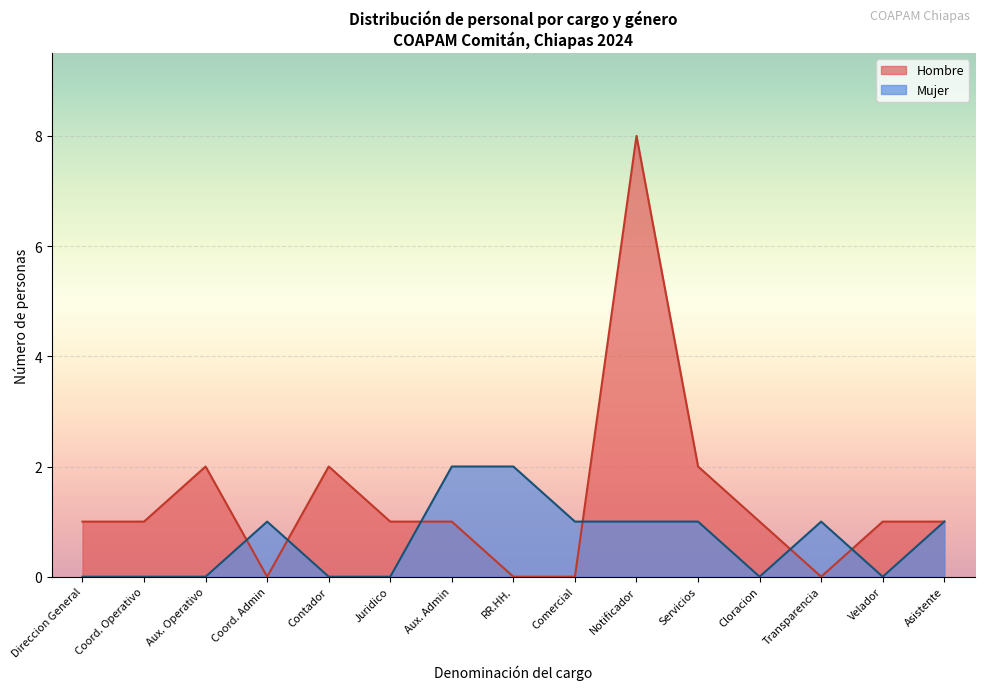

What is the sum of all Hombre values?

21